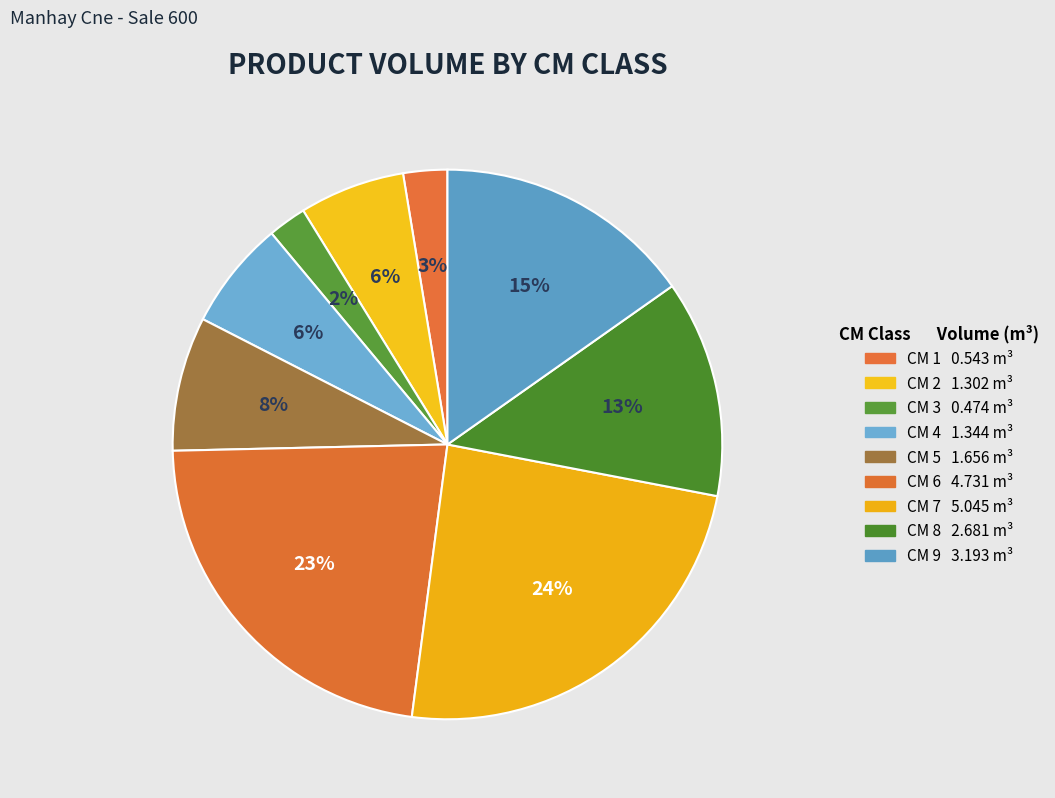

How many slices are in this pie chart?

9